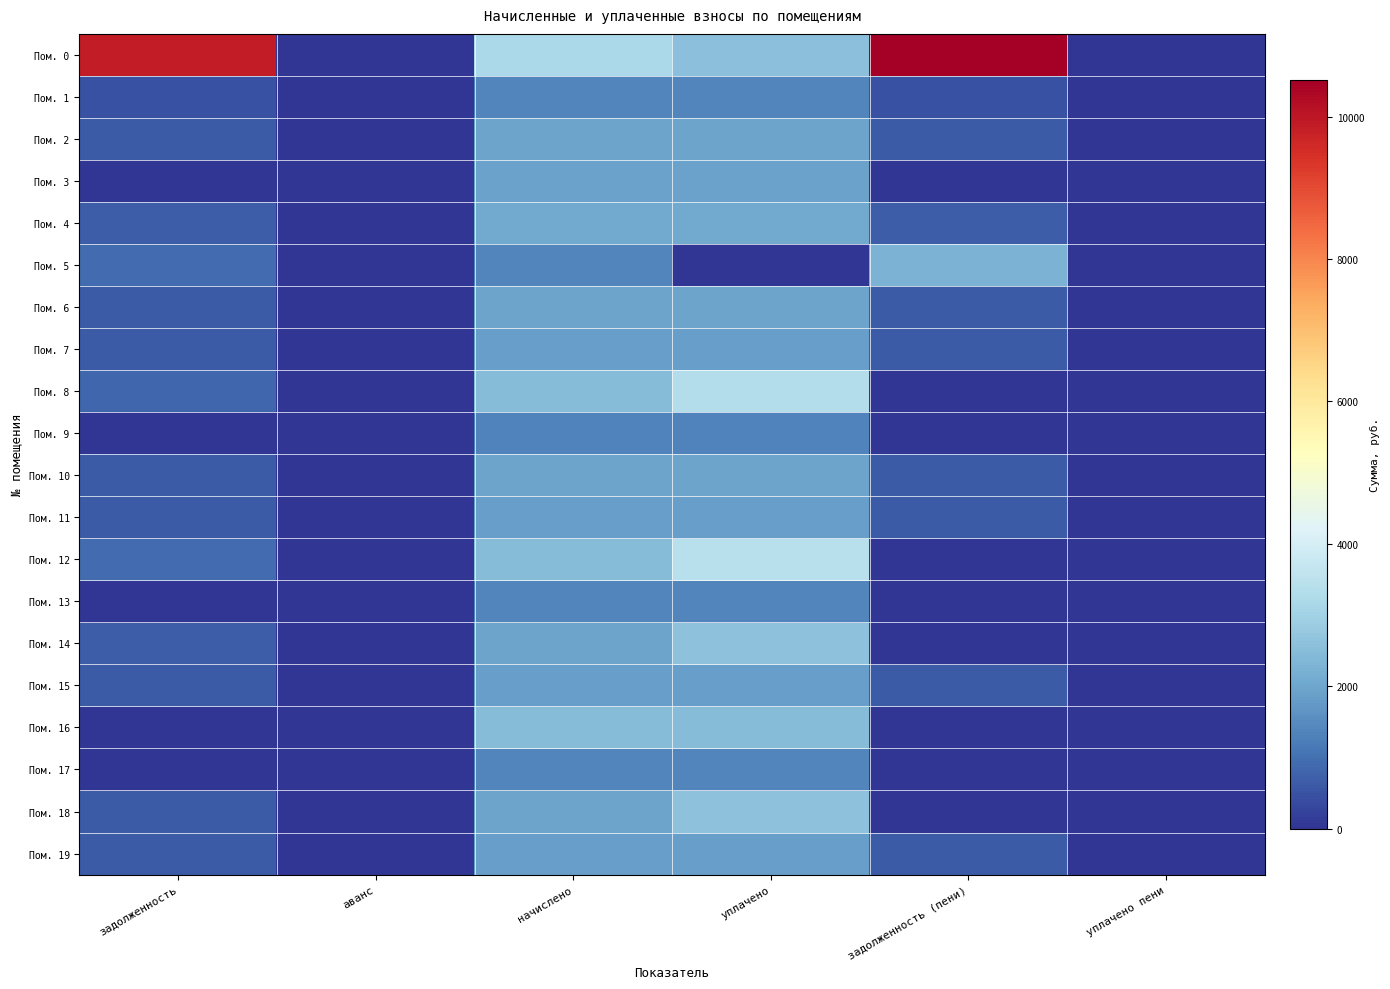

Reading left to right, extract all data points from this chart.

Пом. 0: задолженность=9879.0	аванс=0.0	начислено=3196.9	уплачено=2558.5	задолженность (пени)=10517.4	уплачено пени=0.0
Пом. 1: задолженность=454.6	аванс=0.0	начислено=1363.7	уплачено=1363.7	задолженность (пени)=454.6	уплачено пени=0.0
Пом. 2: задолженность=653.3	аванс=0.0	начислено=1959.9	уплачено=1959.9	задолженность (пени)=653.3	уплачено пени=0.0
Пом. 3: задолженность=0.0	аванс=0.0	начислено=1911.5	уплачено=1911.5	задолженность (пени)=0.0	уплачено пени=0.0
Пом. 4: задолженность=696.8	аванс=0.0	начислено=2090.3	уплачено=2090.3	задолженность (пени)=696.8	уплачено пени=0.0
Пом. 5: задолженность=906.7	аванс=0.0	начислено=1360.0	уплачено=0.0	задолженность (пени)=2266.7	уплачено пени=0.0
Пом. 6: задолженность=653.3	аванс=0.0	начислено=1959.9	уплачено=1959.9	задолженность (пени)=653.3	уплачено пени=0.0
Пом. 7: задолженность=624.7	аванс=0.0	начислено=1874.2	уплачено=1874.2	задолженность (пени)=624.7	уплачено пени=0.0
Пом. 8: задолженность=833.4	аванс=0.0	начислено=2500.1	уплачено=3333.5	задолженность (пени)=0.0	уплачено пени=0.0
Пом. 9: задолженность=2.9	аванс=0.0	начислено=1348.8	уплачено=1348.8	задолженность (пени)=2.9	уплачено пени=0.0
Пом. 10: задолженность=656.1	аванс=0.0	начислено=1959.9	уплачено=1959.9	задолженность (пени)=656.1	уплачено пени=0.0
Пом. 11: задолженность=624.7	аванс=0.0	начислено=1874.2	уплачено=1874.2	задолженность (пени)=624.7	уплачено пени=0.0
Пом. 12: задолженность=912.9	аванс=0.0	начислено=2500.1	уплачено=3413.0	задолженность (пени)=0.0	уплачено пени=0.0
Пом. 13: задолженность=0.0	аванс=0.0	начислено=1360.0	уплачено=1360.0	задолженность (пени)=0.0	уплачено пени=0.0
Пом. 14: задолженность=666.8	аванс=0.0	начислено=1959.9	уплачено=2613.2	задолженность (пени)=13.5	уплачено пени=0.0
Пом. 15: задолженность=628.5	аванс=0.0	начислено=1885.3	уплачено=1885.3	задолженность (пени)=628.5	уплачено пени=0.0
Пом. 16: задолженность=2.6	аванс=0.0	начислено=2500.1	уплачено=2500.1	задолженность (пени)=2.6	уплачено пени=0.0
Пом. 17: задолженность=0.7	аванс=0.0	начислено=1360.0	уплачено=1360.0	задолженность (пени)=0.7	уплачено пени=0.0
Пом. 18: задолженность=653.3	аванс=0.0	начислено=1959.9	уплачено=2613.2	задолженность (пени)=0.0	уплачено пени=0.0
Пом. 19: задолженность=624.7	аванс=0.0	начислено=1874.2	уплачено=1874.2	задолженность (пени)=624.7	уплачено пени=0.0